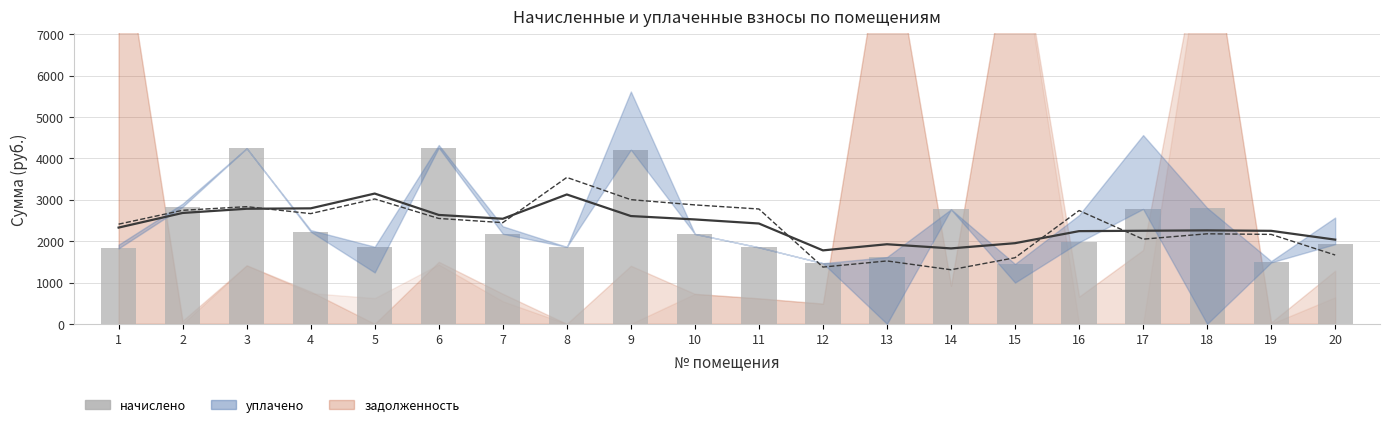

How many data points does each series have?

20